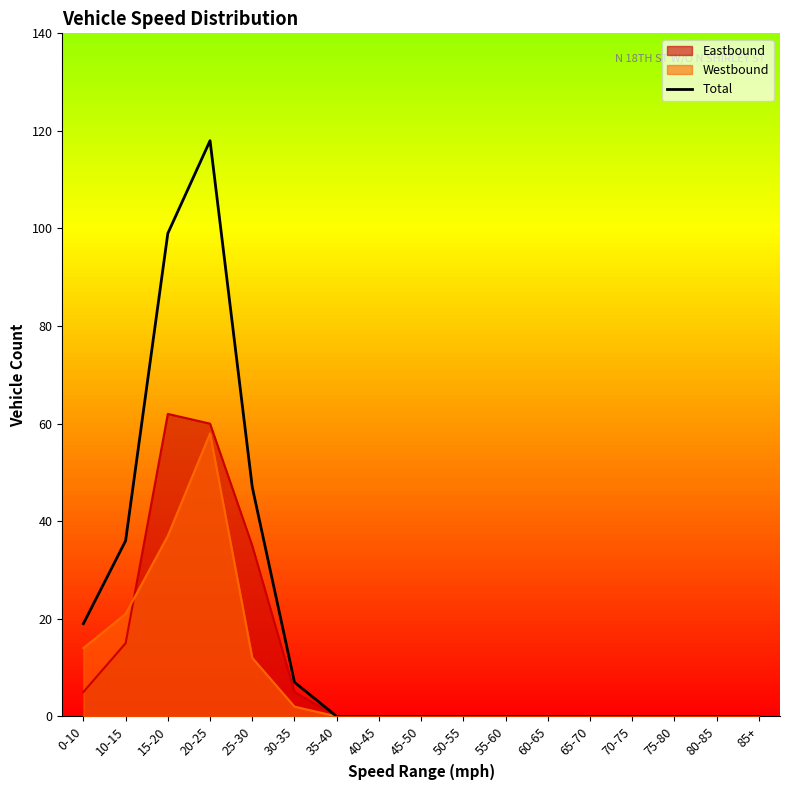

What is the average value?

19